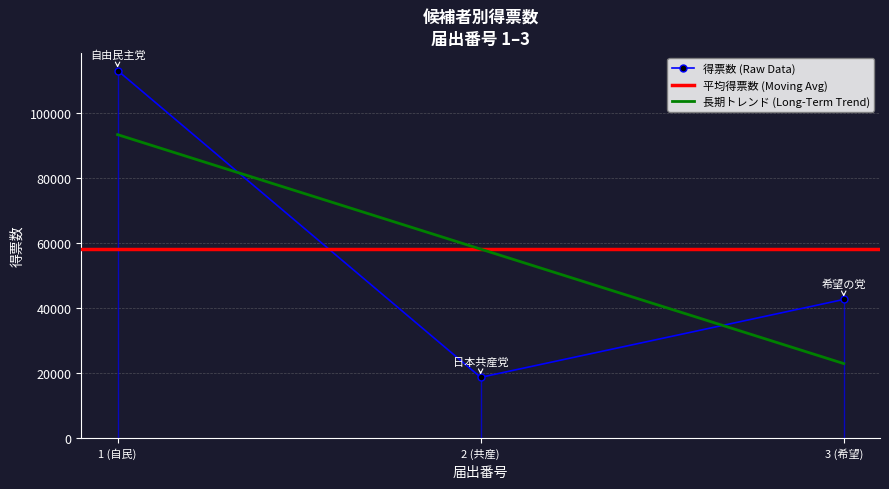

What is the value of the 3rd point from the left?

42600